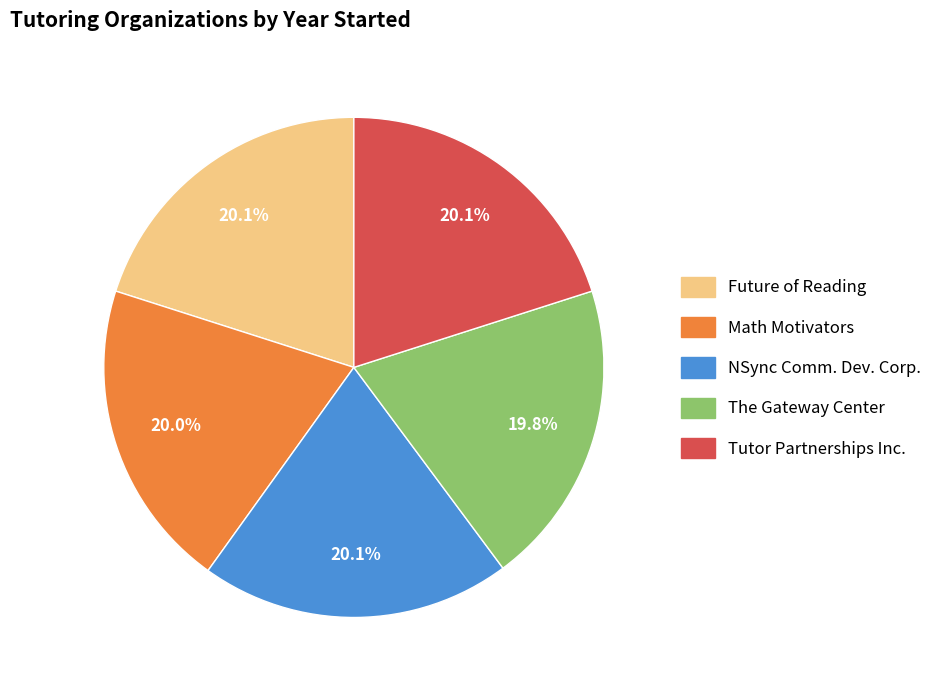

Is there any slice that represents more than half of the pie?

No